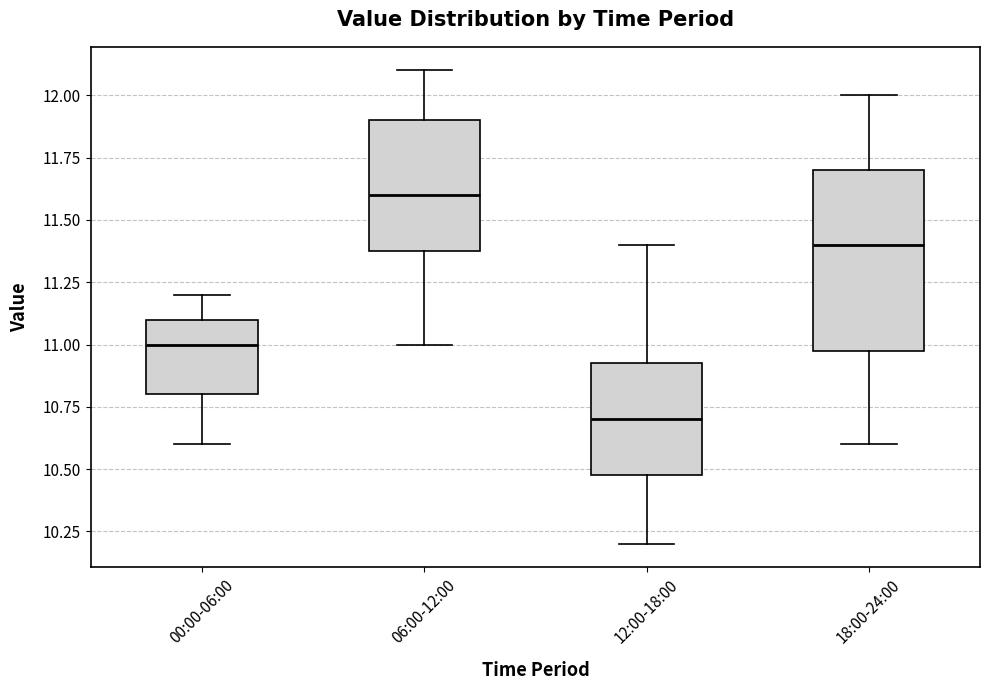

Comparing the boxes themselves (not the whiskers), which one is the tallest?

18:00-24:00